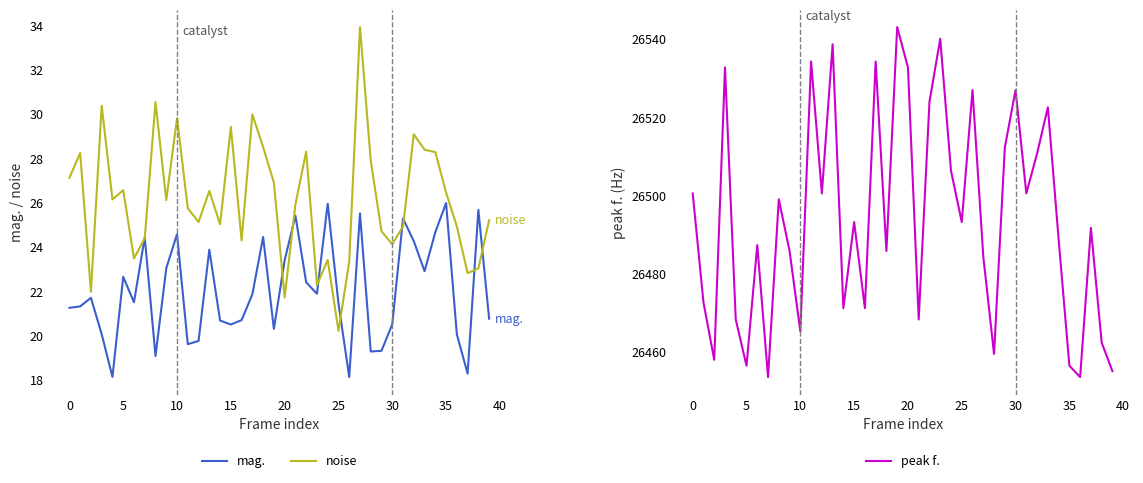

How many interior local peaks does the noise series have?

12